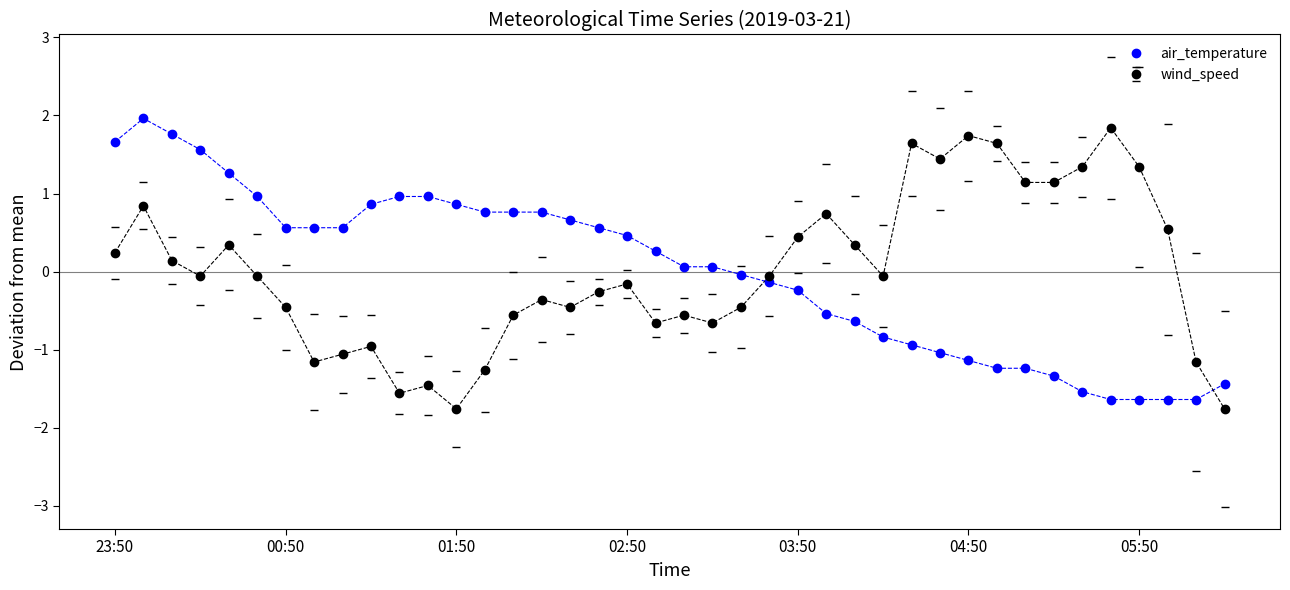

What is the value of the air_temperature point at the 6th from the left?

1.0